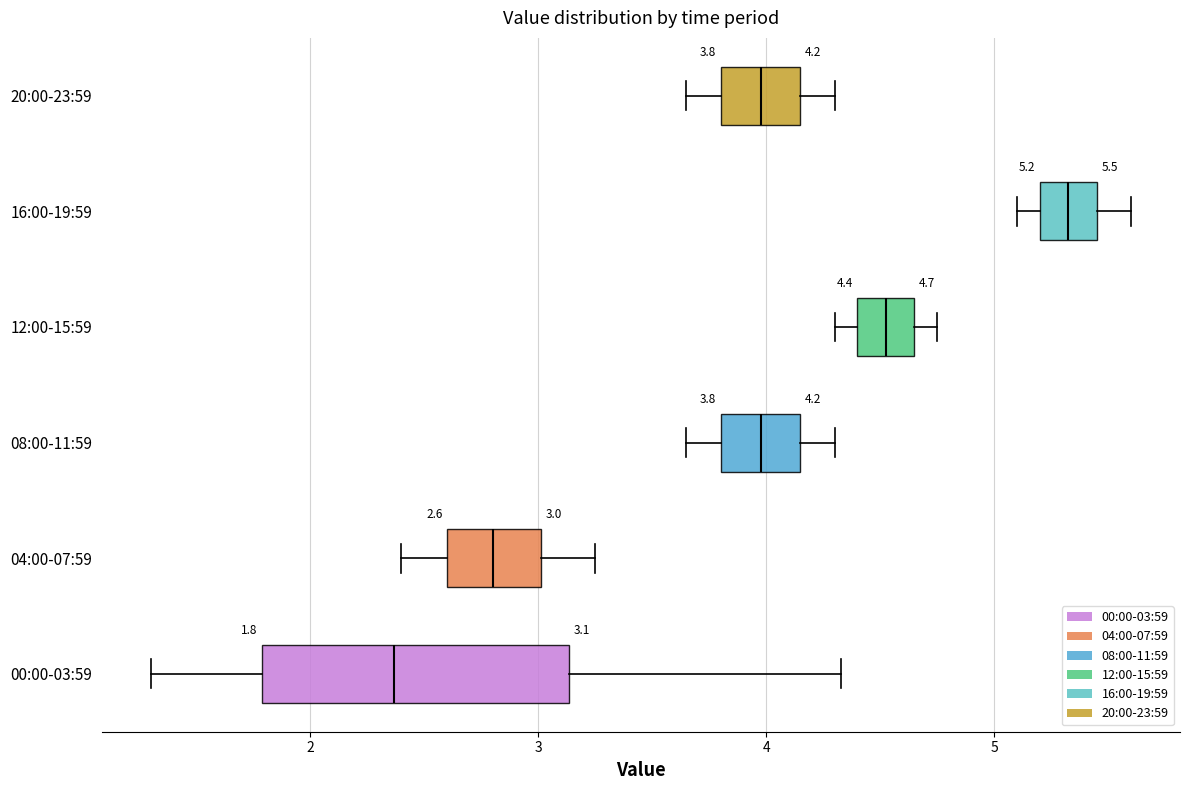

Comparing the boxes themselves (not the whiskers), which one is the widest?

00:00-03:59